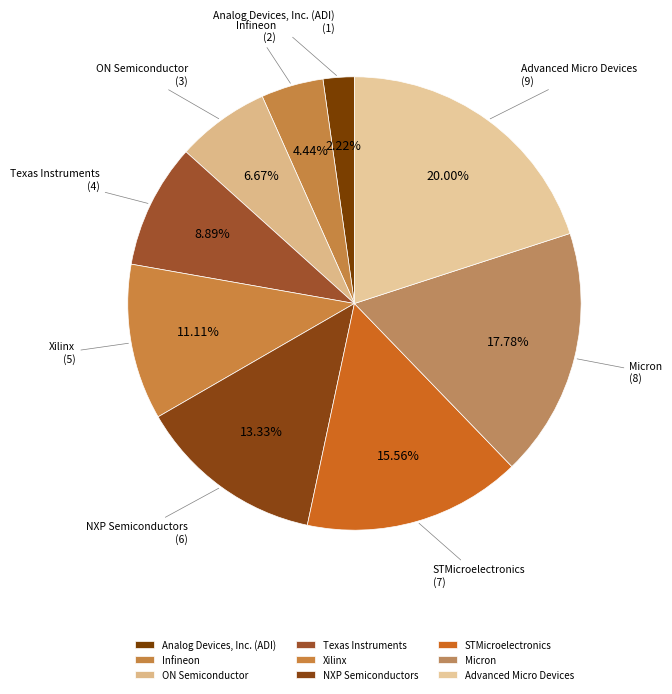

To the nearest percent, what percentage of the pie is NXP Semiconductors?

13%